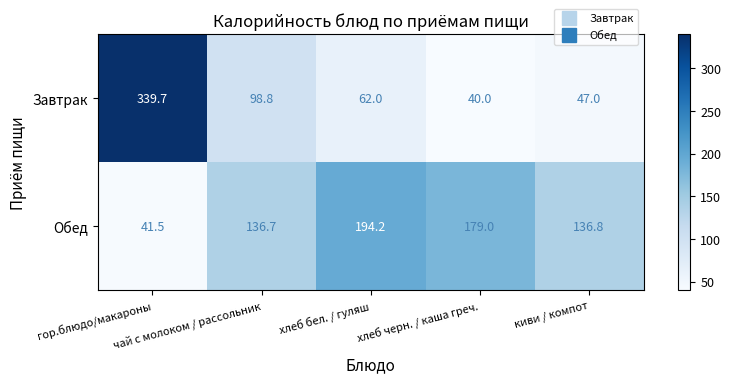

List the series in order of their overall mean, lowest first.

Завтрак, Обед